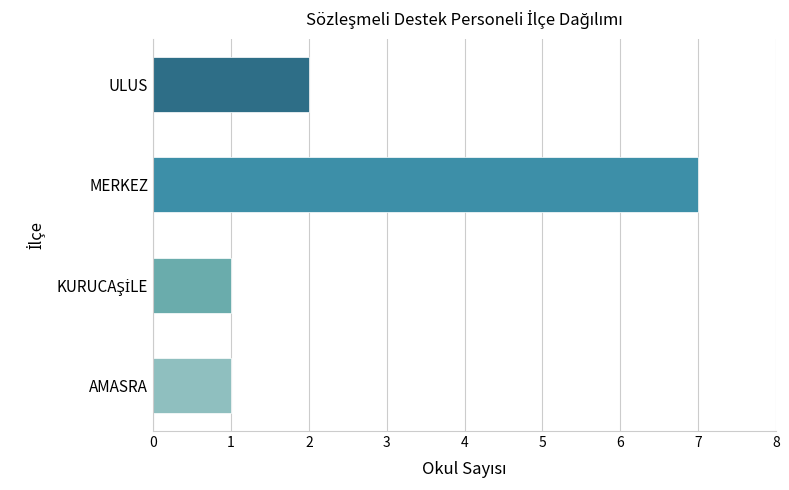

What is the difference between the maximum and minimum values?

6